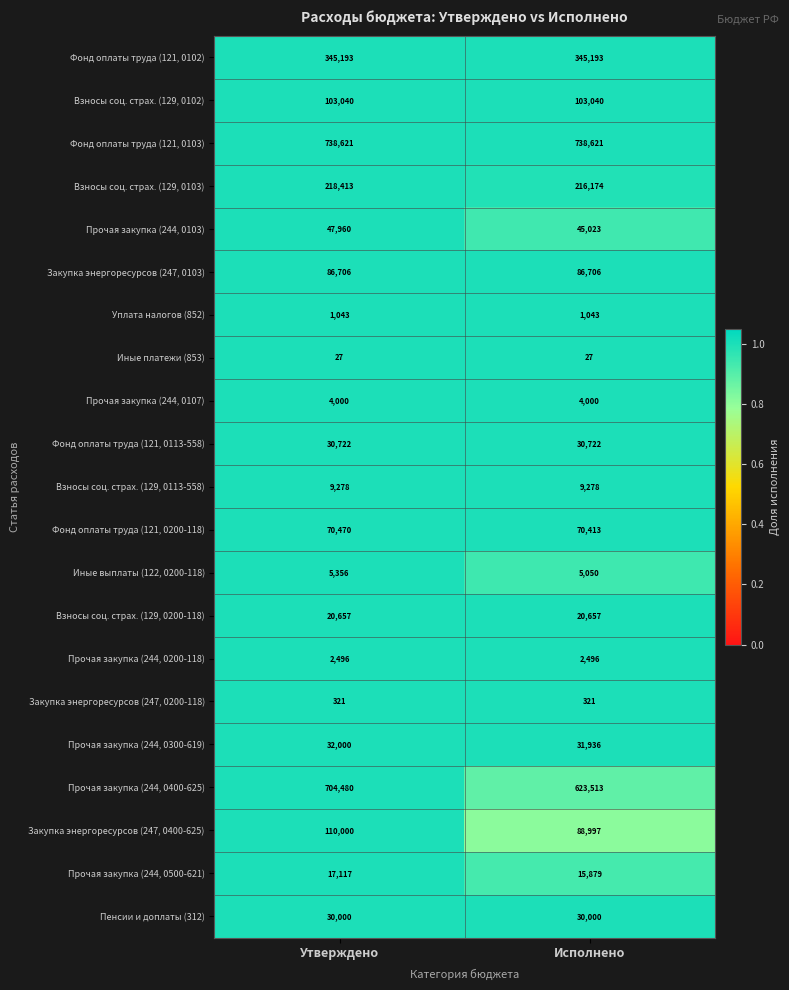

The Прочая закупка (244, 0300-619) series shows 44680 at Исполнено. True or false?

False